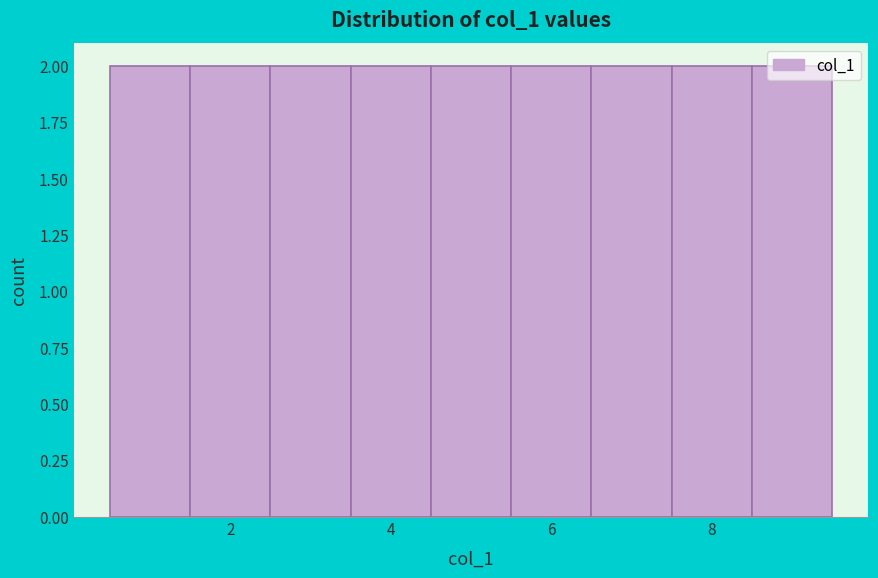

Reading left to right, list every bar in this chart as the range it spans on the x-axis followed by its height. Neither the bar edges nor the heights are printed on the chart, so give them approximately, as read against the axes.

0.5 to 1.5: 2
1.5 to 2.5: 2
2.5 to 3.5: 2
3.5 to 4.5: 2
4.5 to 5.5: 2
5.5 to 6.5: 2
6.5 to 7.5: 2
7.5 to 8.5: 2
8.5 to 9.5: 2